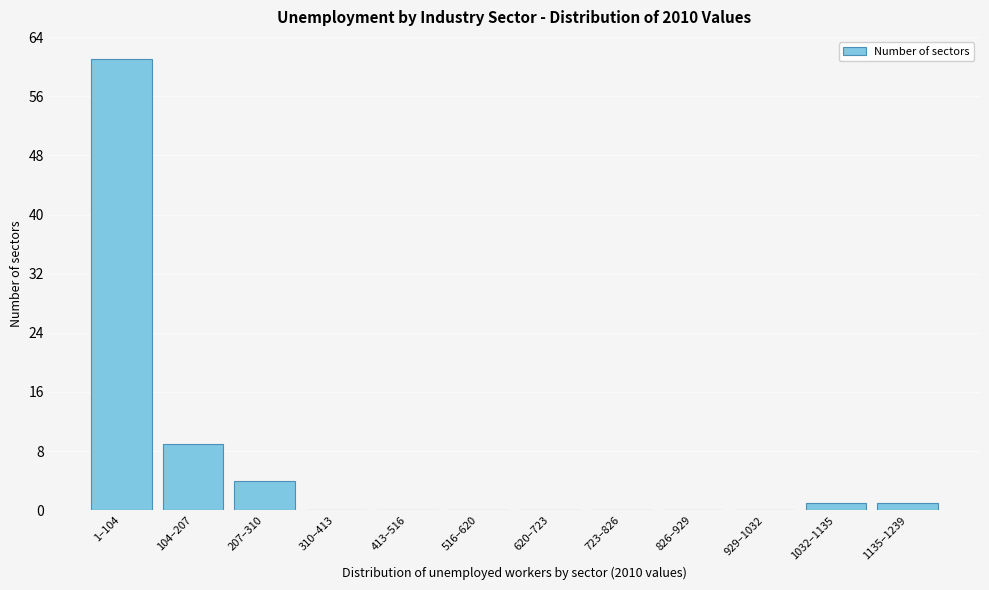

Reading left to right, extract all data points from this chart.

1–104=61	104–207=9	207–310=4	310–413=0	413–516=0	516–620=0	620–723=0	723–826=0	826–929=0	929–1032=0	1032–1135=1	1135–1239=1